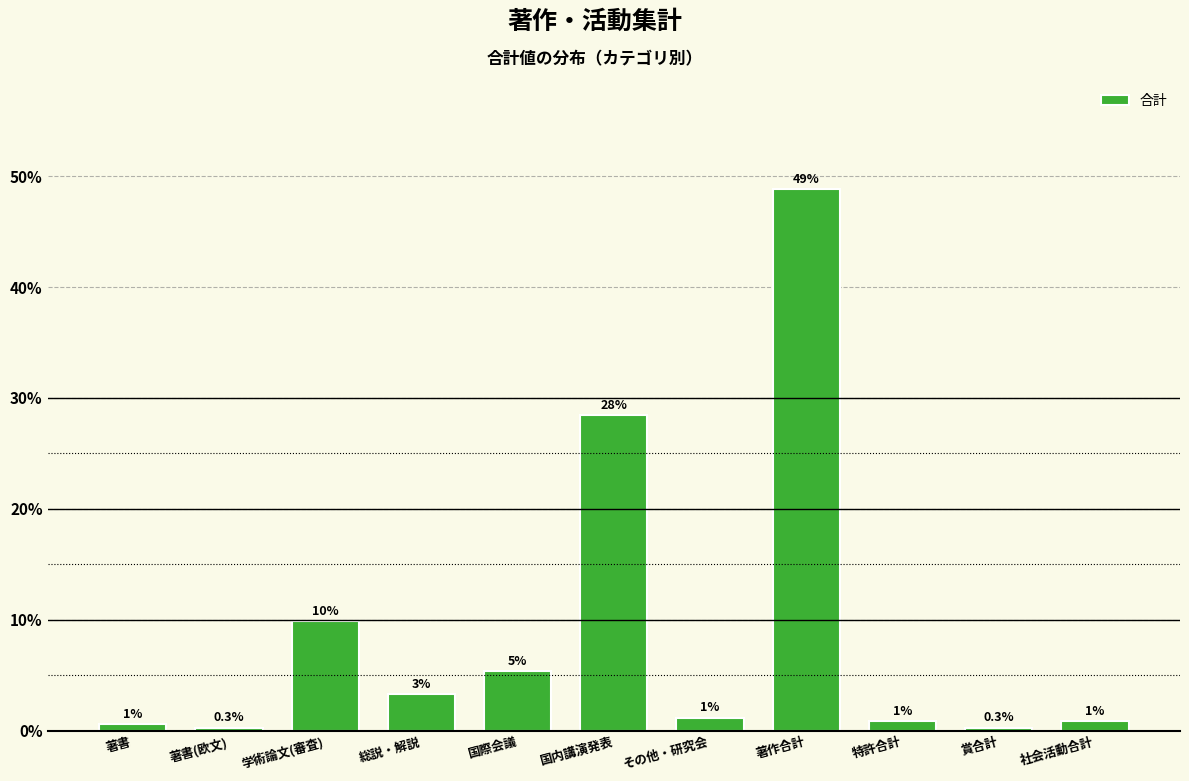

Does the chart contain any negative values?

No